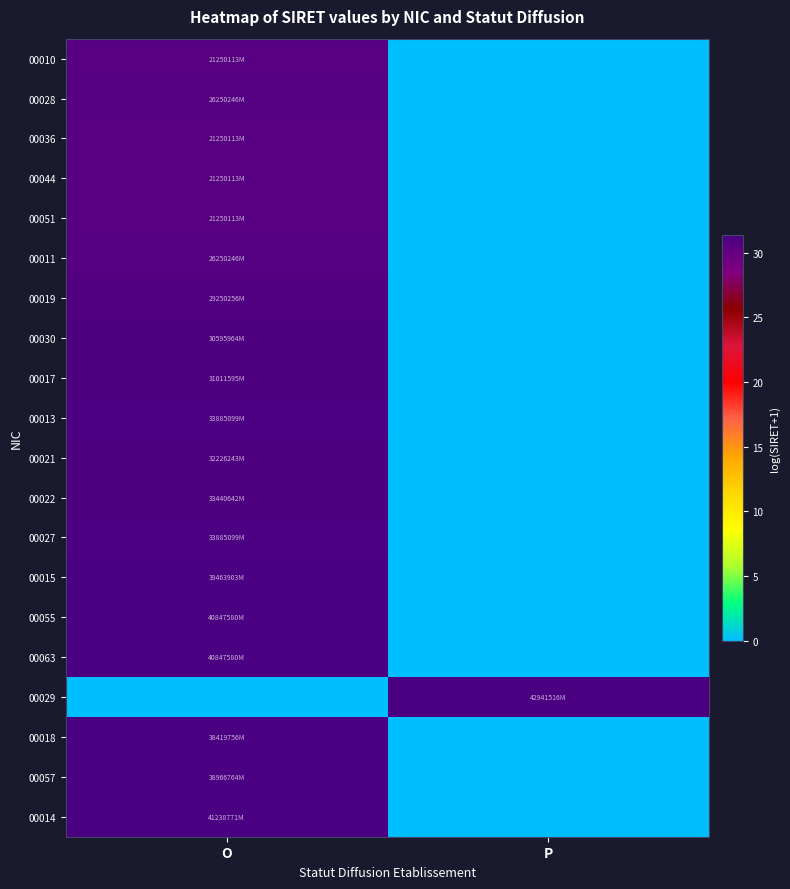

Rank the series by their maximum value, from lowest to highest.

00010, 00036, 00044, 00051, 00028, 00011, 00019, 00030, 00017, 00021, 00022, 00013, 00027, 00018, 00057, 00015, 00055, 00063, 00014, 00029